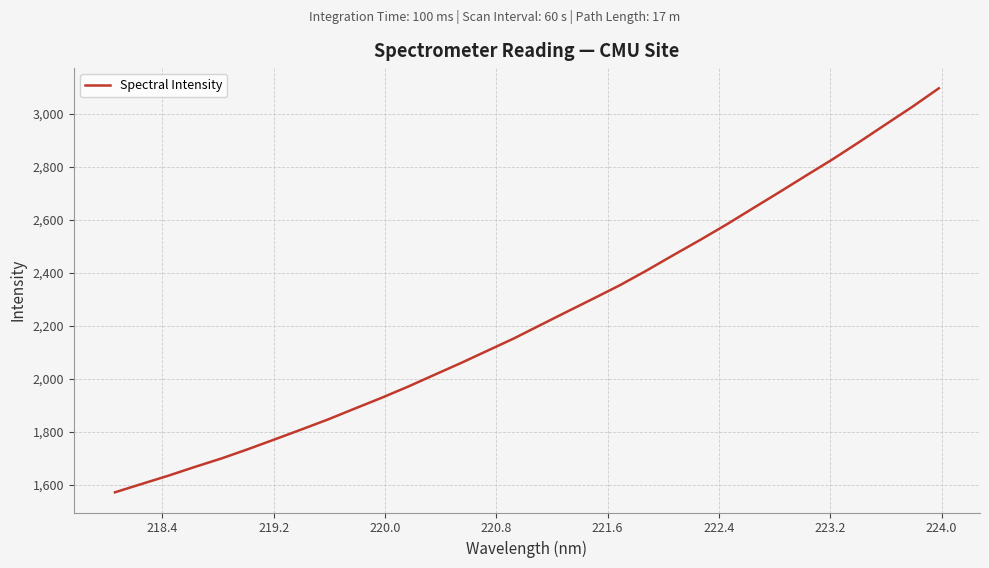

Reading left to right, what are all the values shown in this chart?

1571.4	1602.7	1633.8	1667.0	1699.0	1734.1	1770.8	1808.1	1845.9	1886.7	1926.9	1969.3	2014.2	2058.9	2105.4	2152.0	2202.6	2252.9	2302.8	2353.3	2408.6	2466.3	2523.0	2581.6	2643.3	2704.3	2766.6	2828.0	2893.1	2959.8	3025.9	3095.9